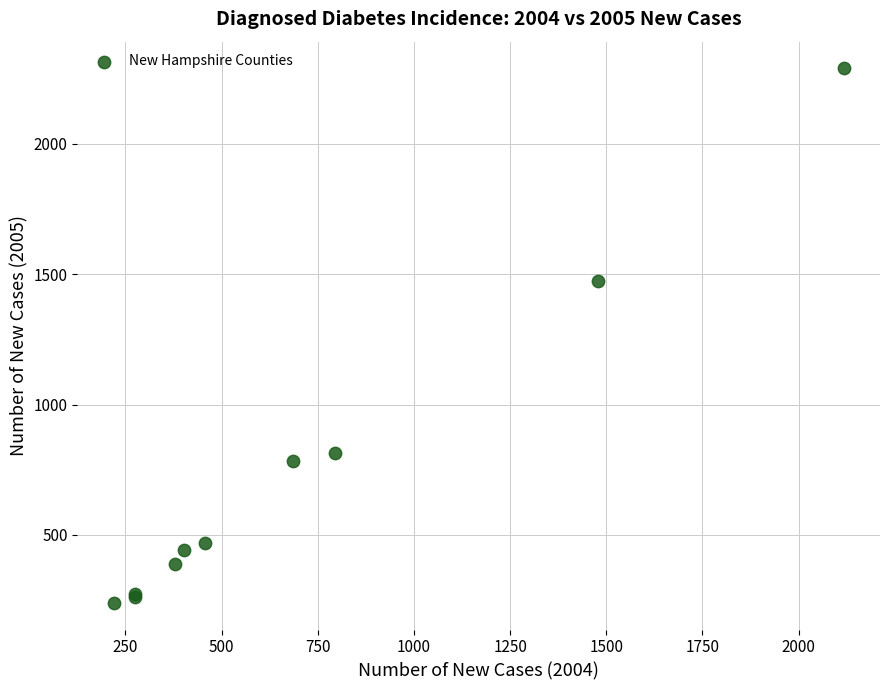

What Y value in the scatter plot is closest to 1264?

1474